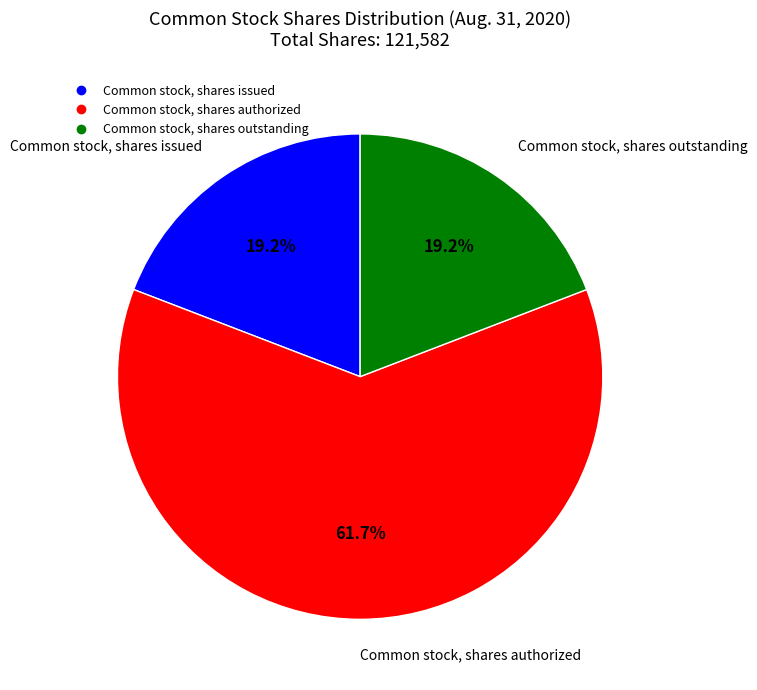

Do Common stock, shares issued and Common stock, shares authorized together represent more than half of the pie?

Yes